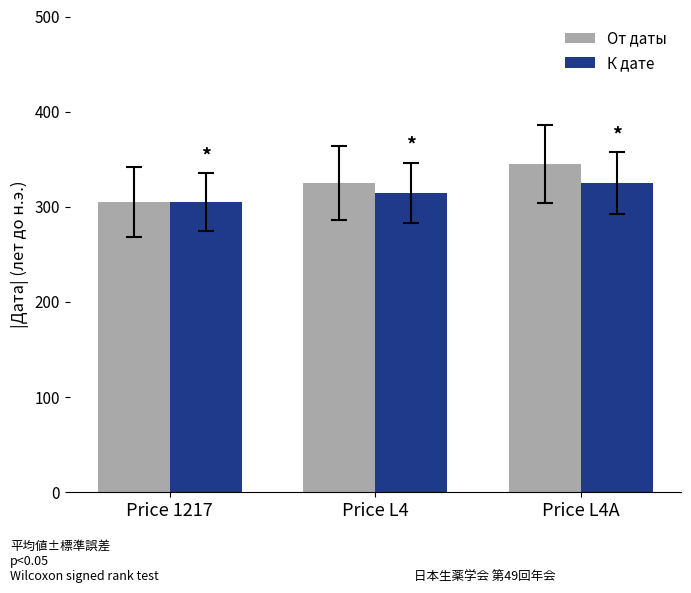

Is it true that От даты equals 176 at Price 1217?

False